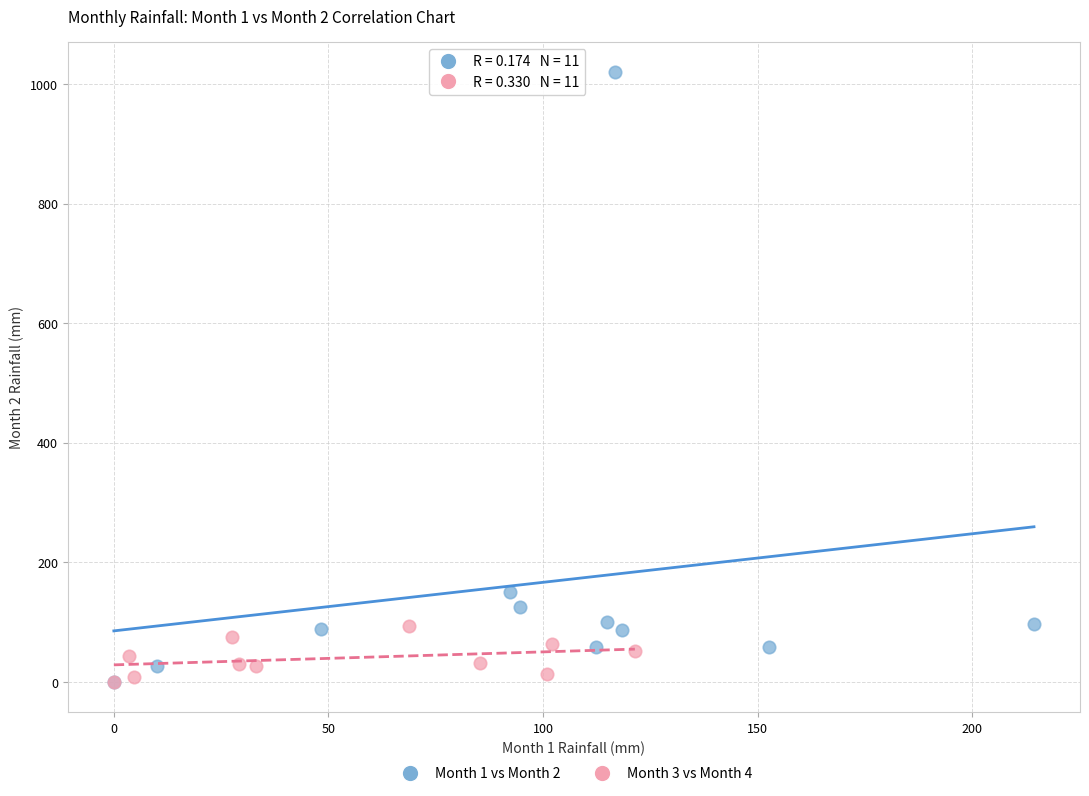

What are all the series names shown in the legend?

Month 1 vs Month 2, Month 3 vs Month 4